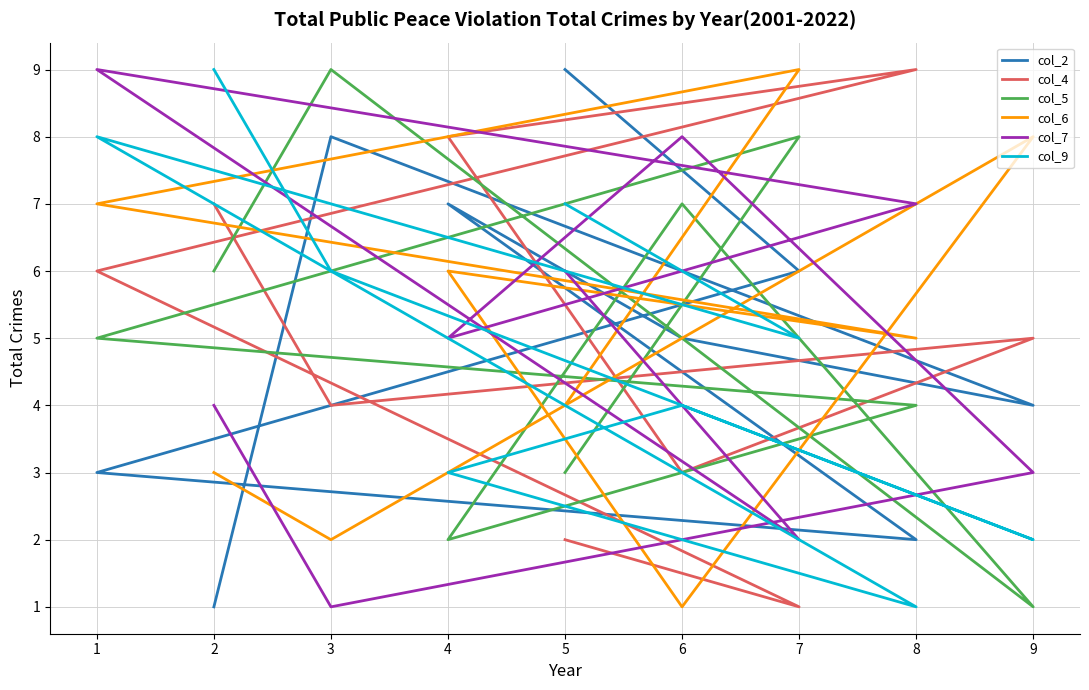

Where is the first local minimum for col_6?

8